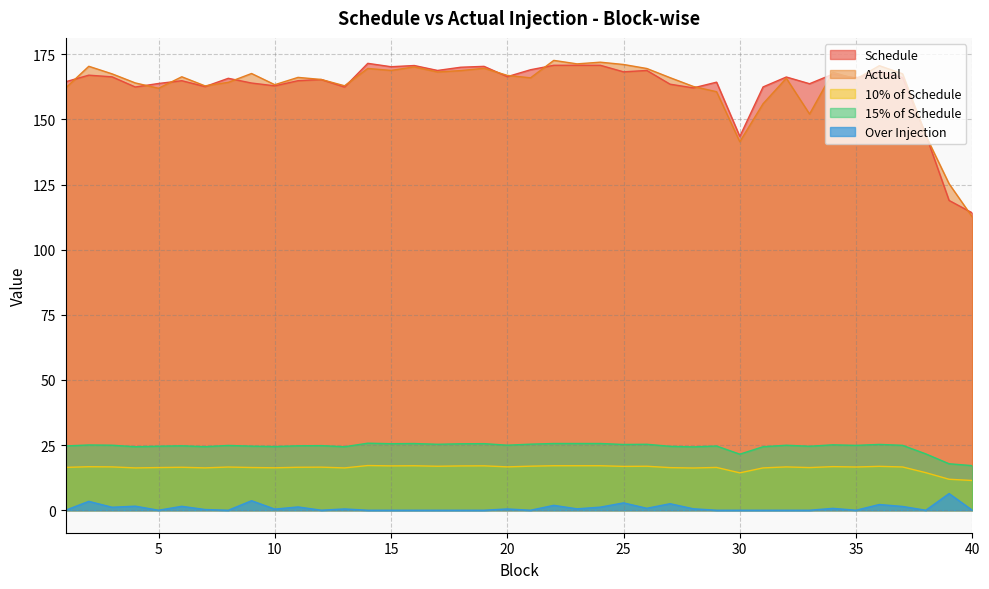

Which has a higher value, 24 or 17?

24